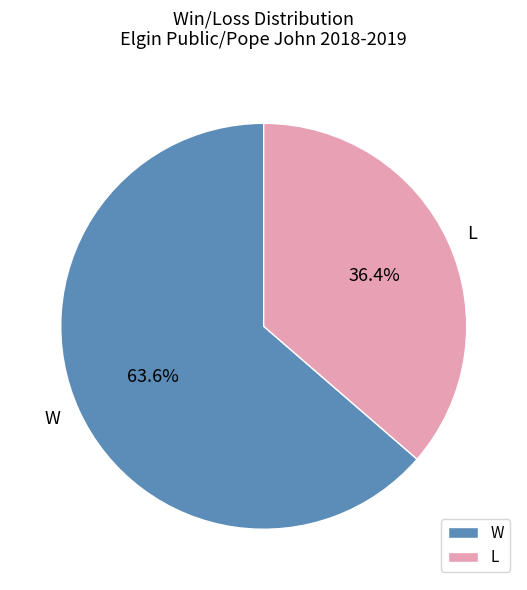

Rank the categories by value from lowest to highest.

L, W